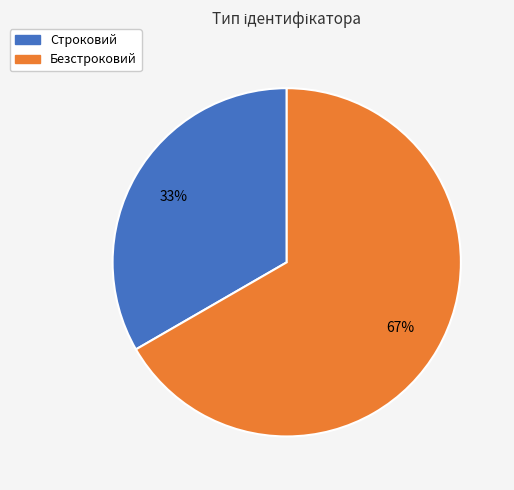

Which slice is the smallest?

Строковий